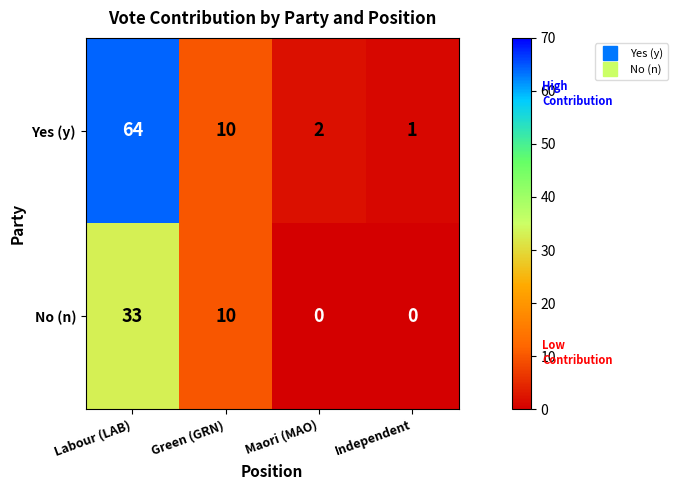

Reading right to left, extract all data points from this chart.

Yes (y): Independent=1	Maori (MAO)=2	Green (GRN)=10	Labour (LAB)=64
No (n): Independent=0	Maori (MAO)=0	Green (GRN)=10	Labour (LAB)=33